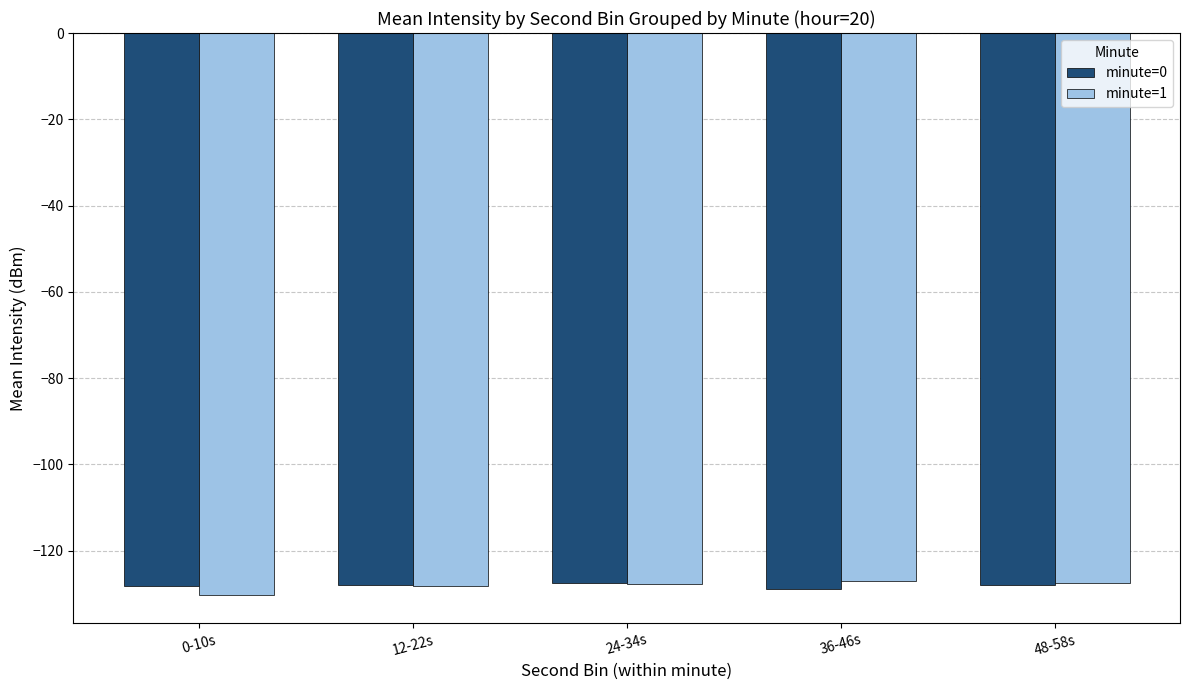

What is the total value across all series at 24-34s?

-255.2